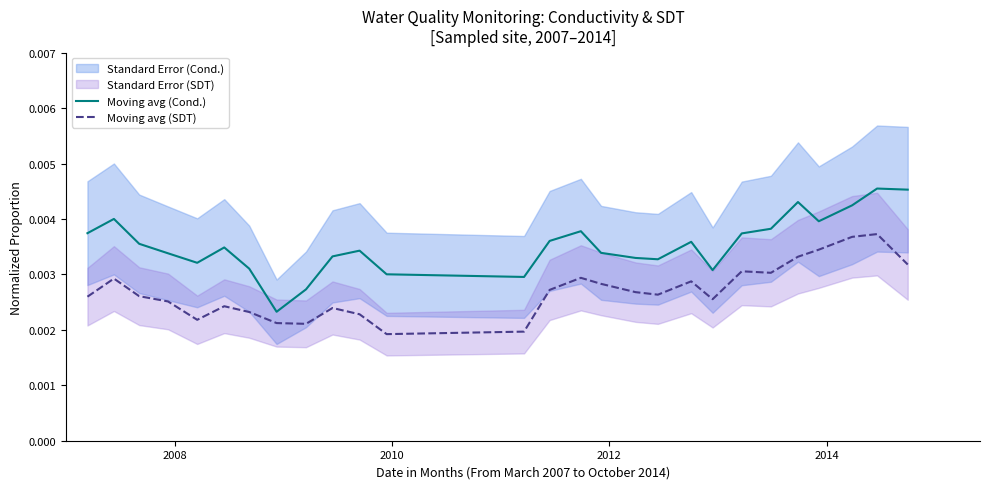

At how many categories does at least one series exceed 0?

27